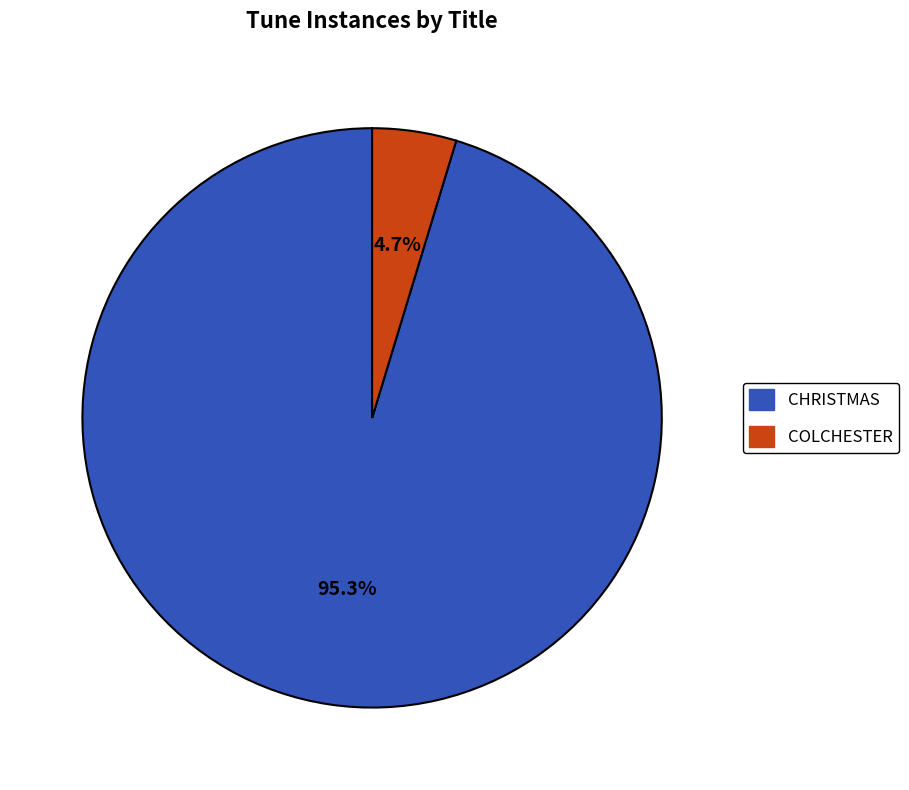

Which slice is the smallest?

COLCHESTER